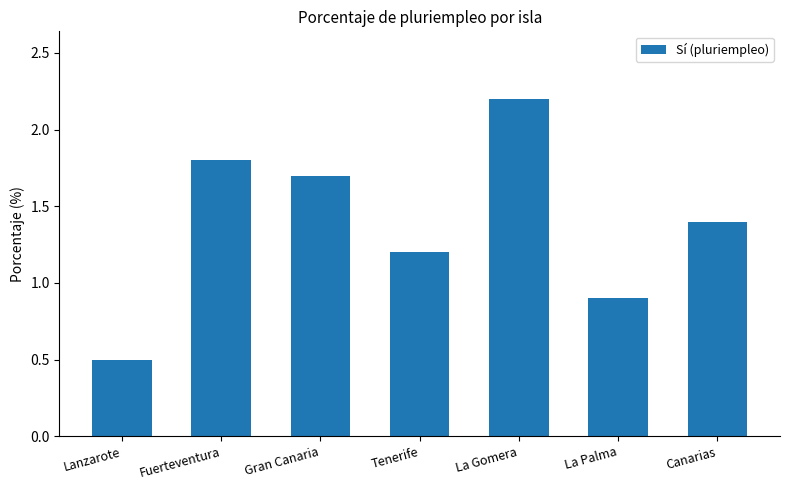

Rank the categories by value from lowest to highest.

Lanzarote, La Palma, Tenerife, Canarias, Gran Canaria, Fuerteventura, La Gomera